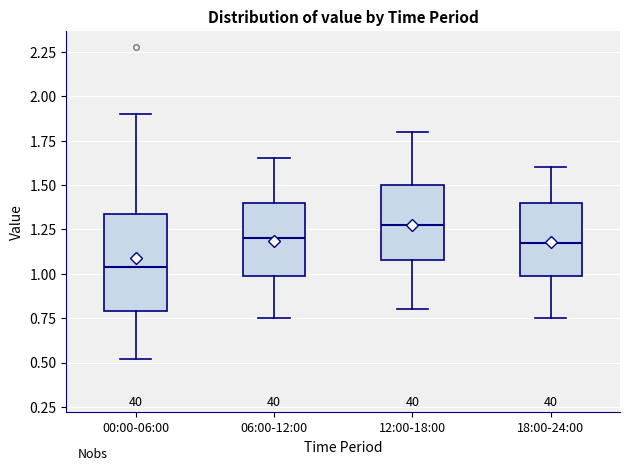

Reading left to right, transcribe this box plot: for each box, give where its median line is, the range the box spans, and where its two whiskers end, as read against the y-axis. The values are not printed on the chart, so give them approximately, as read against the axis.

00:00-06:00: median 1.05, box 0.80 to 1.35, whiskers 0.50 to 1.90
06:00-12:00: median 1.20, box 1.00 to 1.40, whiskers 0.75 to 1.65
12:00-18:00: median 1.30, box 1.10 to 1.50, whiskers 0.80 to 1.80
18:00-24:00: median 1.20, box 1.00 to 1.40, whiskers 0.75 to 1.60